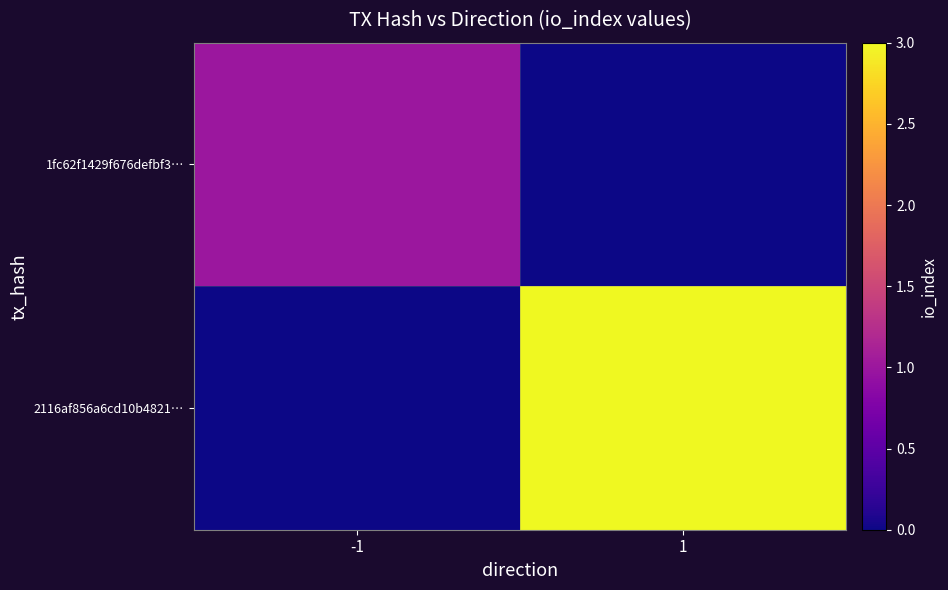

What is the total value across all series at 1?

3